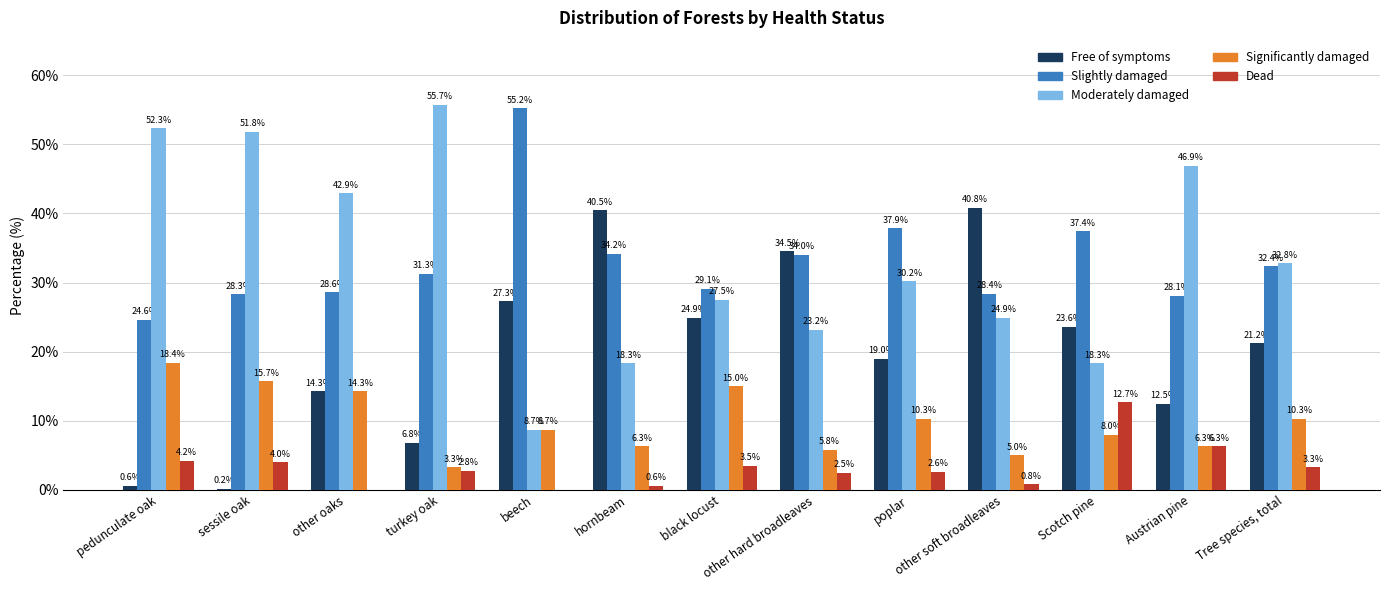

Between other hard broadleaves and Tree species, total, which series saw the biggest shift?

Free of symptoms